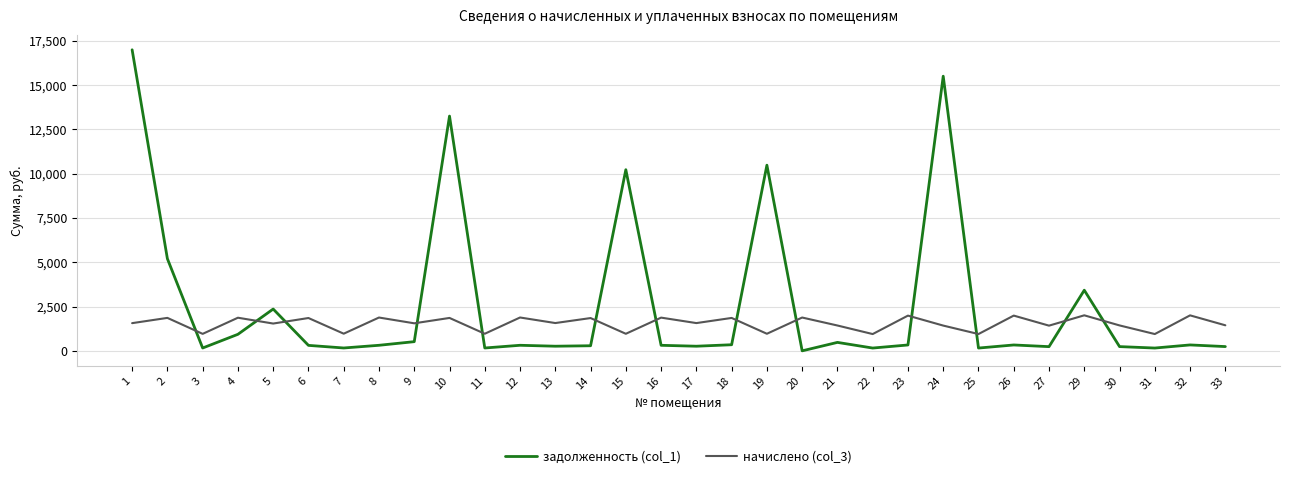

Rank the series by their maximum value, from highest to lowest.

задолженность (col_1), начислено (col_3)